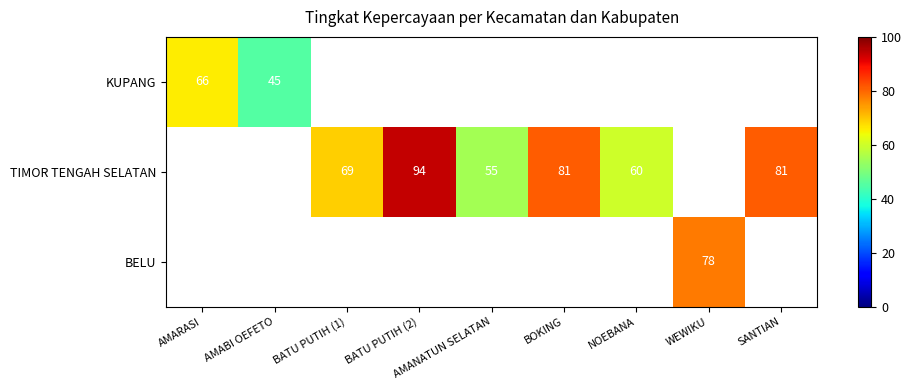

How many distinct data groups are displayed?

3